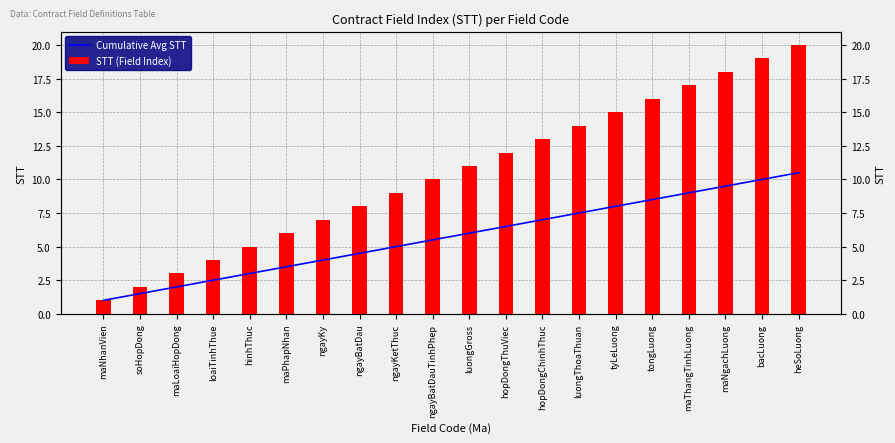

What position from the left is soHopDong?

2